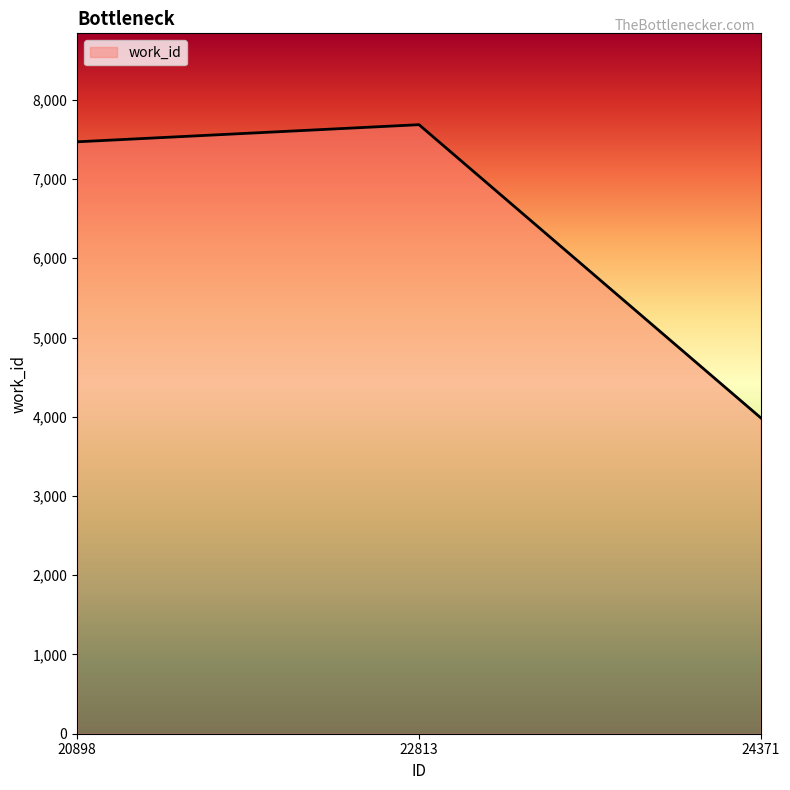

At which label is the value closest to 5836?

20898